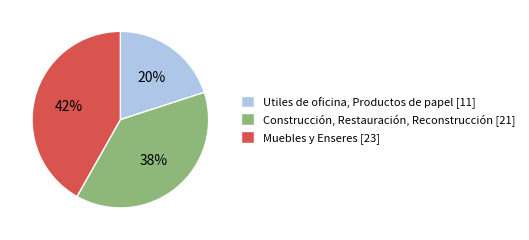

How many slices are in this pie chart?

3